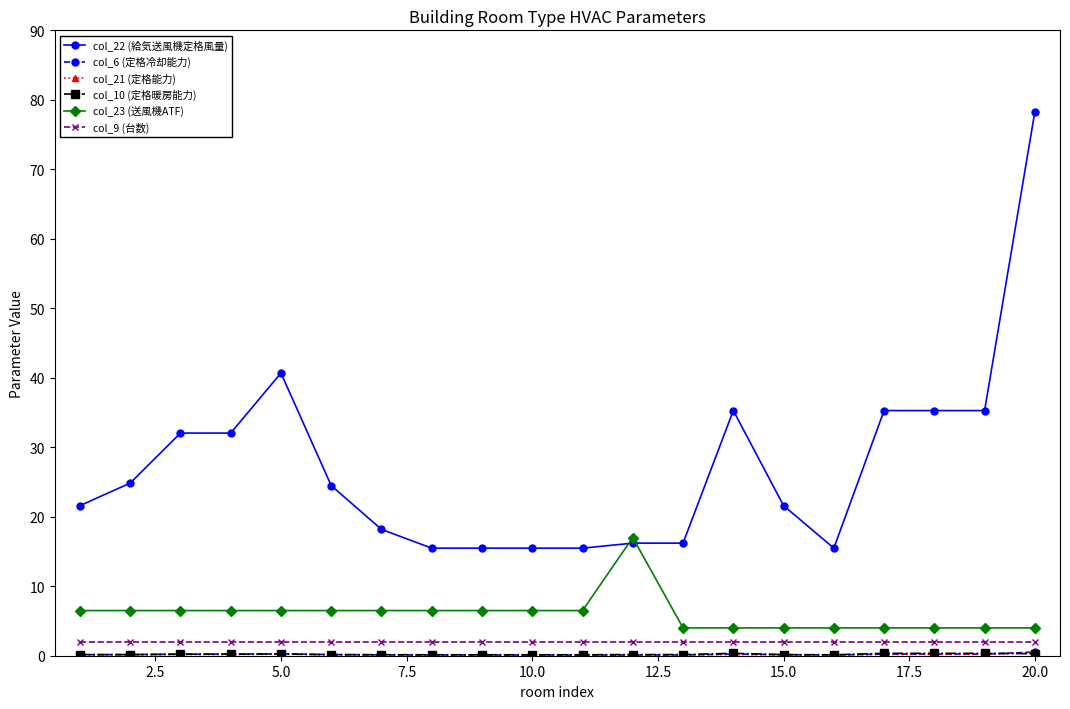

Which series has the largest range (max minus min)?

col_22 (給気送風機定格風量)